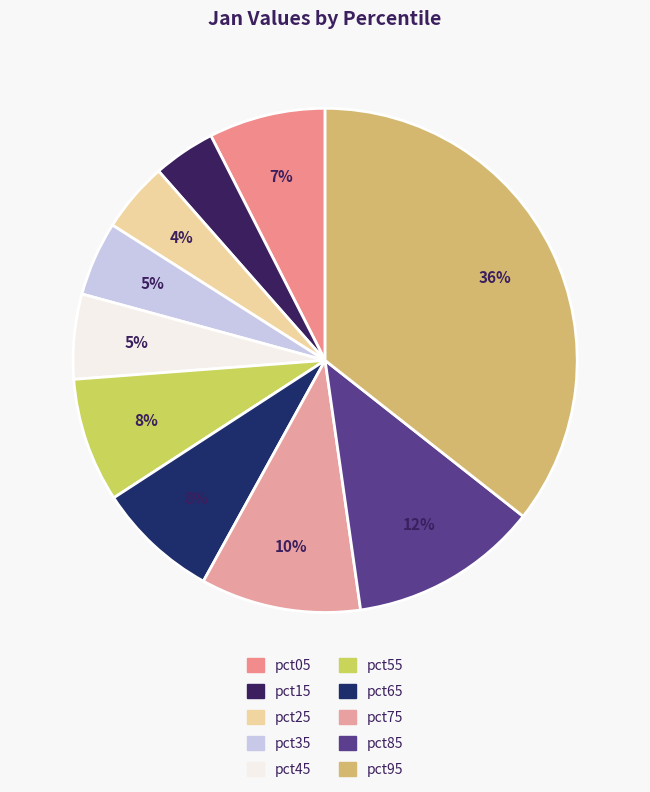

To the nearest percent, what is the difference between the pct55 and pct85 slice percentages?

4%